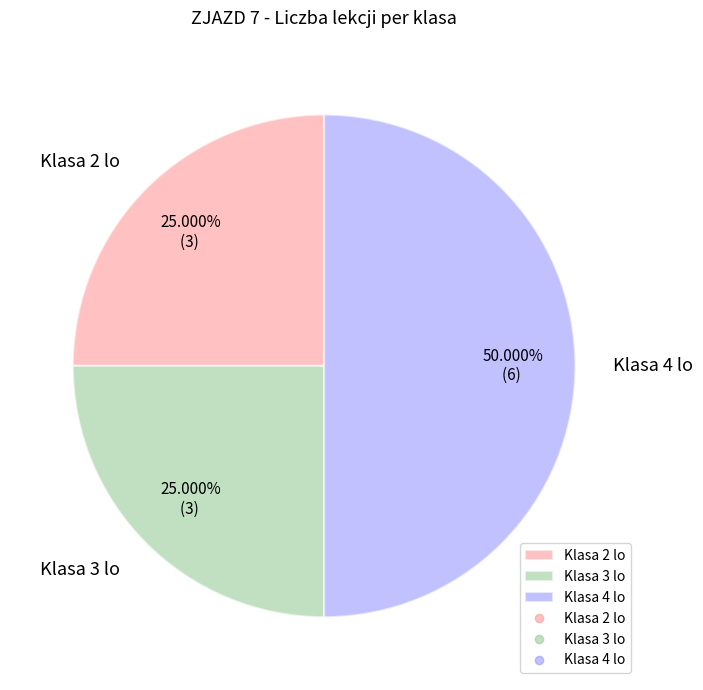

Count the number of slices in the pie.

3